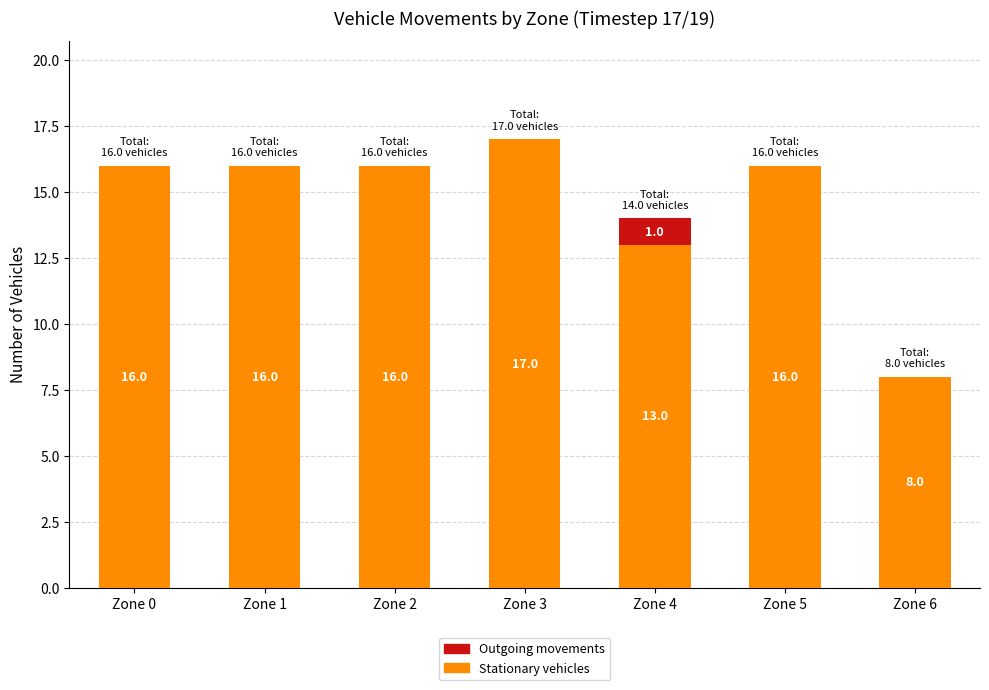

Reading left to right, list the values for the Stationary vehicles series.

Zone 0=16	Zone 1=16	Zone 2=16	Zone 3=17	Zone 4=13	Zone 5=16	Zone 6=8